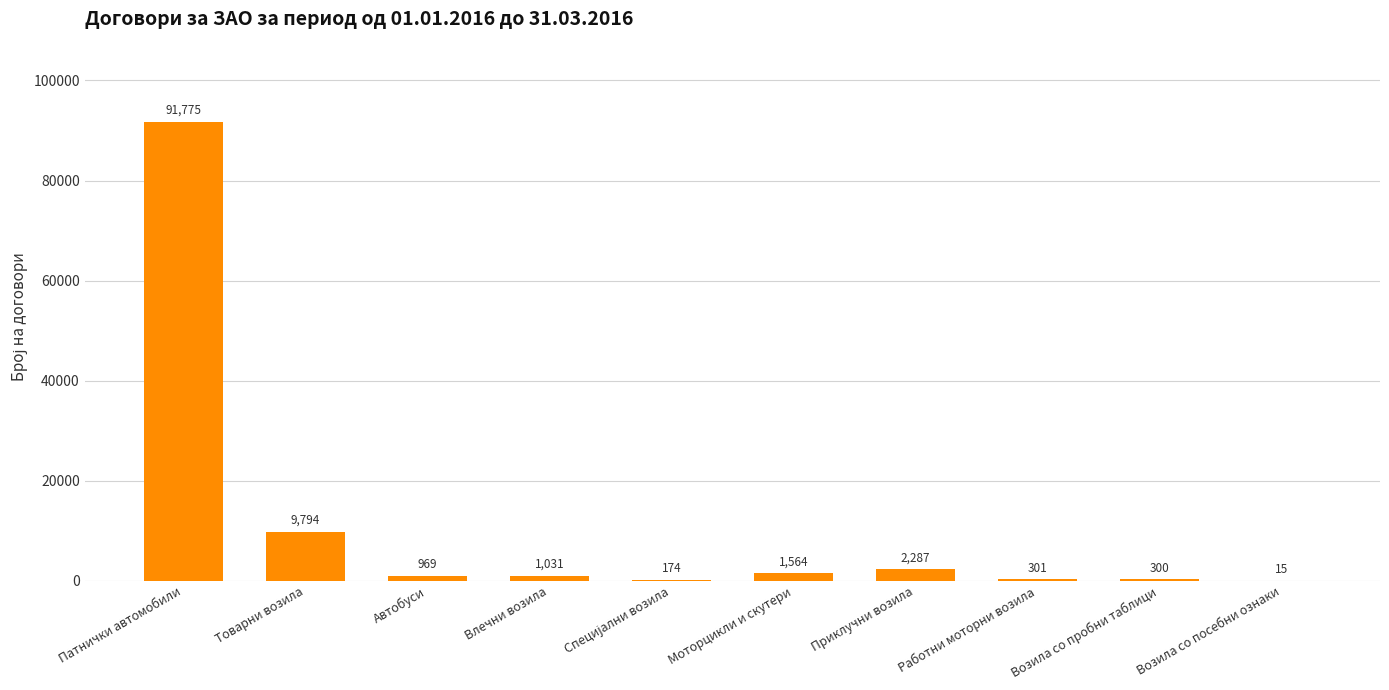

What is the ratio of the value at Приклучни возила to the value at Возила со посебни ознаки?

152.5